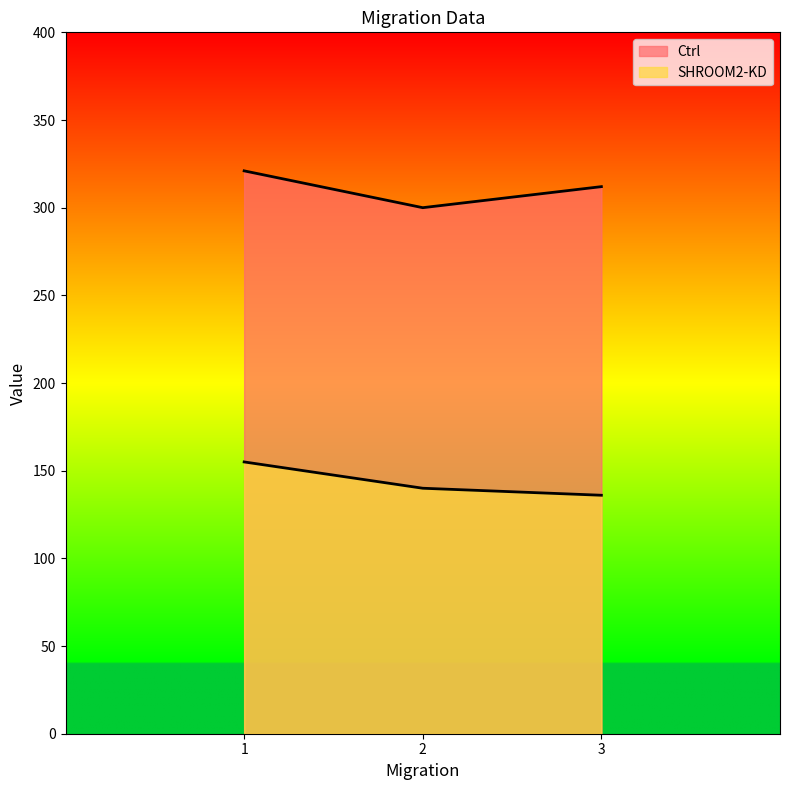

At 3, list the series in order from largest to smallest.

Ctrl, SHROOM2-KD